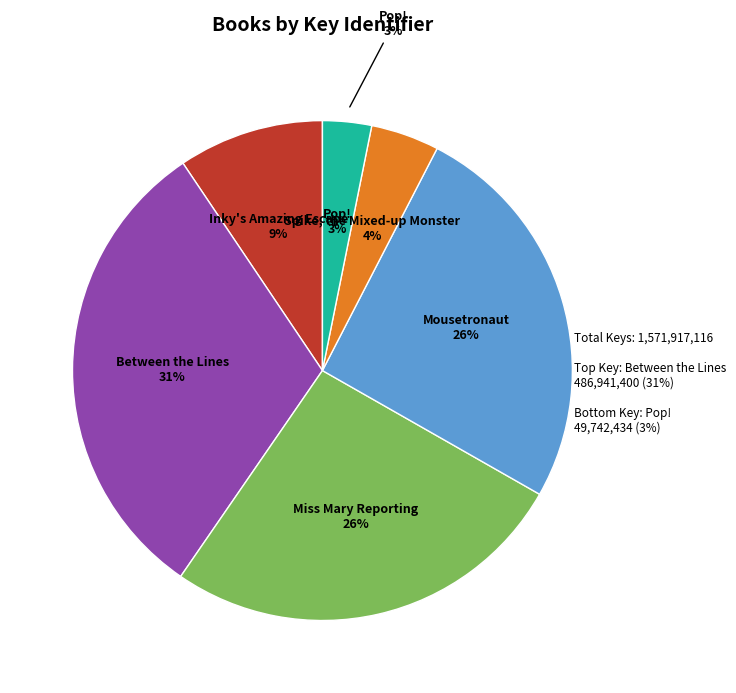

Count the number of slices in the pie.

6